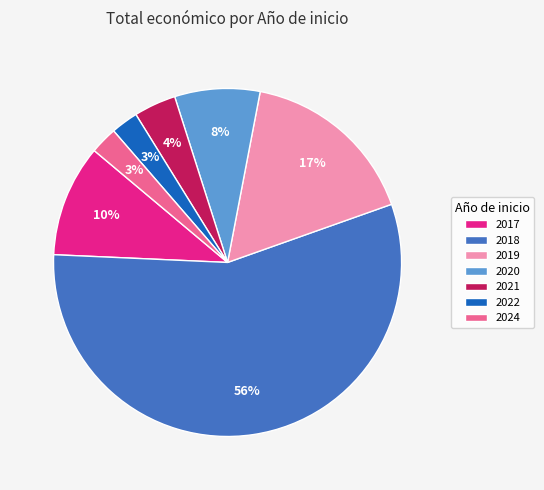

What percentage is the 2024 slice, to the nearest percent?

3%